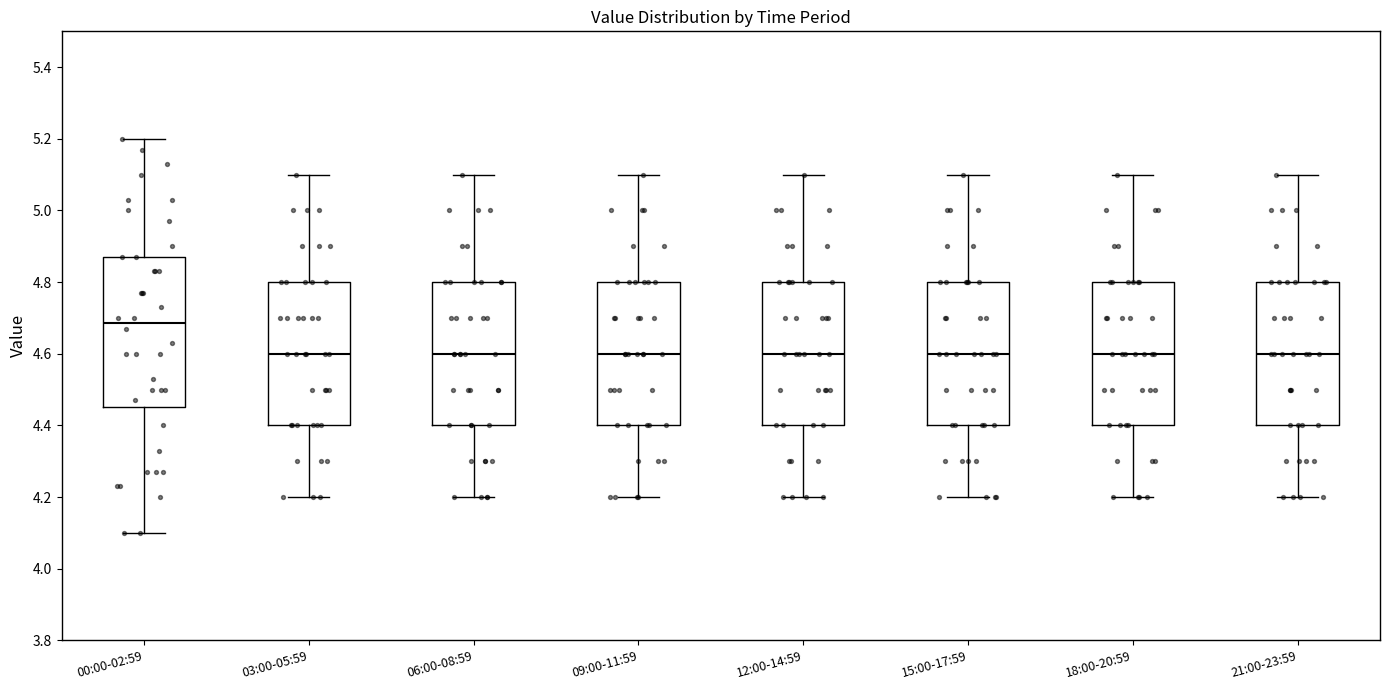

Reading left to right, transcribe this box plot: for each box, give where its median line is, the range the box spans, and where its two whiskers end, as read against the y-axis. The values are not printed on the chart, so give them approximately, as read against the axis.

00:00-02:59: median 4.68, box 4.46 to 4.88, whiskers 4.10 to 5.20
03:00-05:59: median 4.60, box 4.40 to 4.80, whiskers 4.20 to 5.10
06:00-08:59: median 4.60, box 4.40 to 4.80, whiskers 4.20 to 5.10
09:00-11:59: median 4.60, box 4.40 to 4.80, whiskers 4.20 to 5.10
12:00-14:59: median 4.60, box 4.40 to 4.80, whiskers 4.20 to 5.10
15:00-17:59: median 4.60, box 4.40 to 4.80, whiskers 4.20 to 5.10
18:00-20:59: median 4.60, box 4.40 to 4.80, whiskers 4.20 to 5.10
21:00-23:59: median 4.60, box 4.40 to 4.80, whiskers 4.20 to 5.10